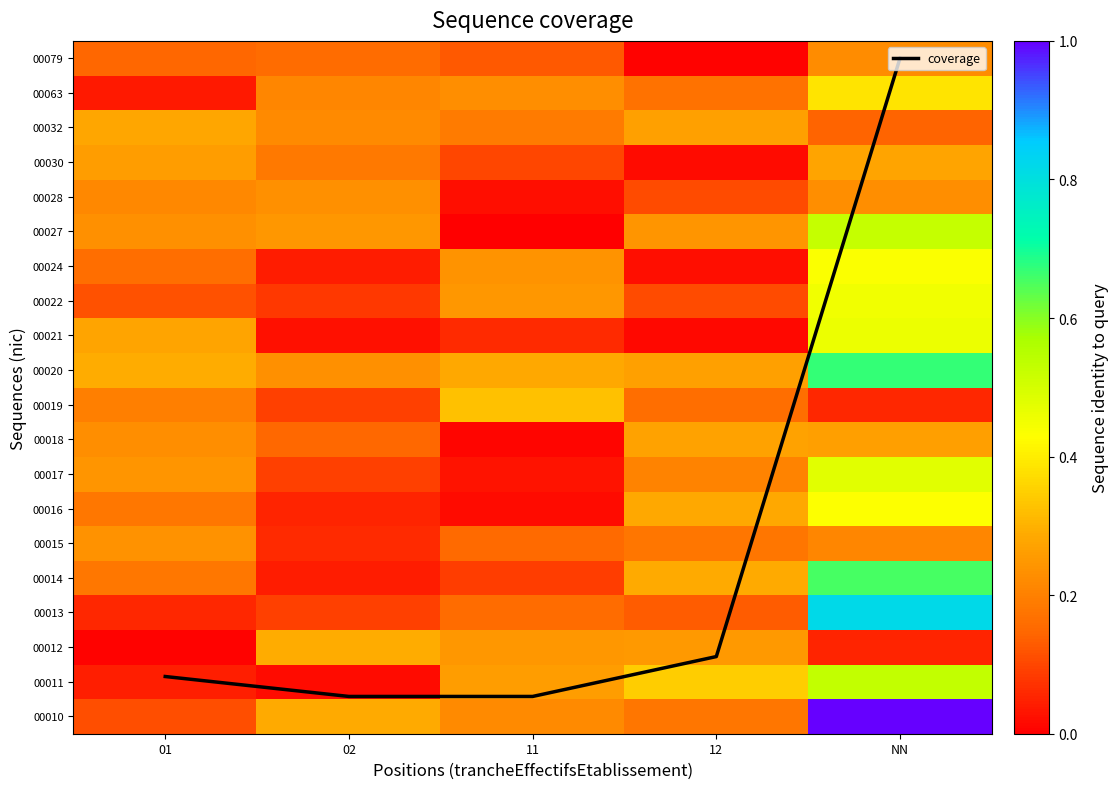

What is the sum of all 00028 values?

0.8